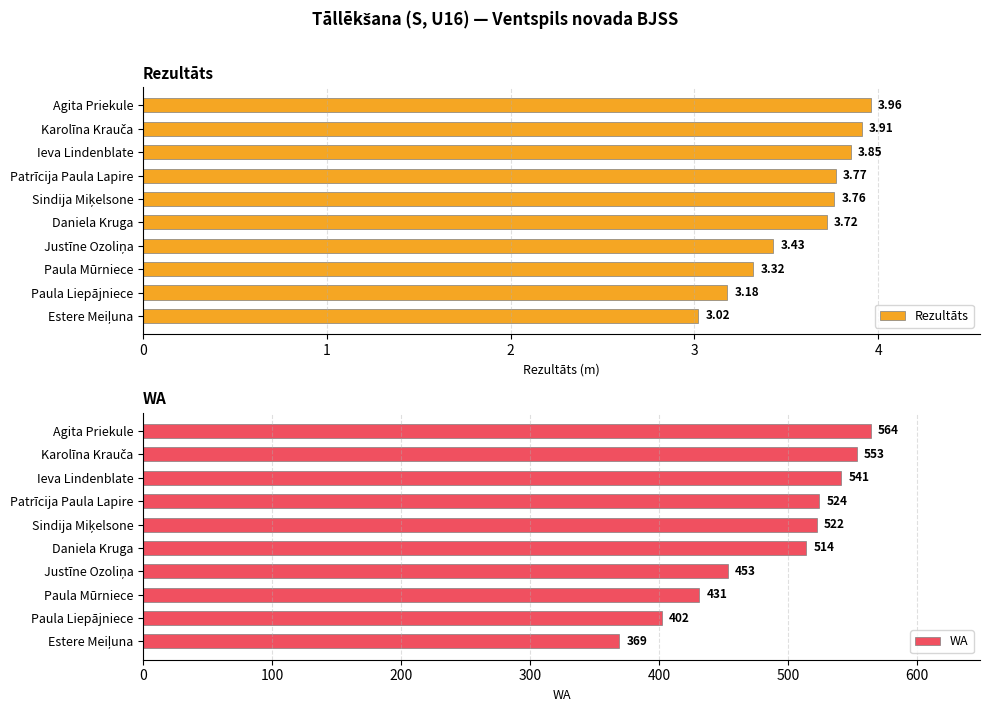

List the series in order of their peak value, highest first.

WA, Rezultāts